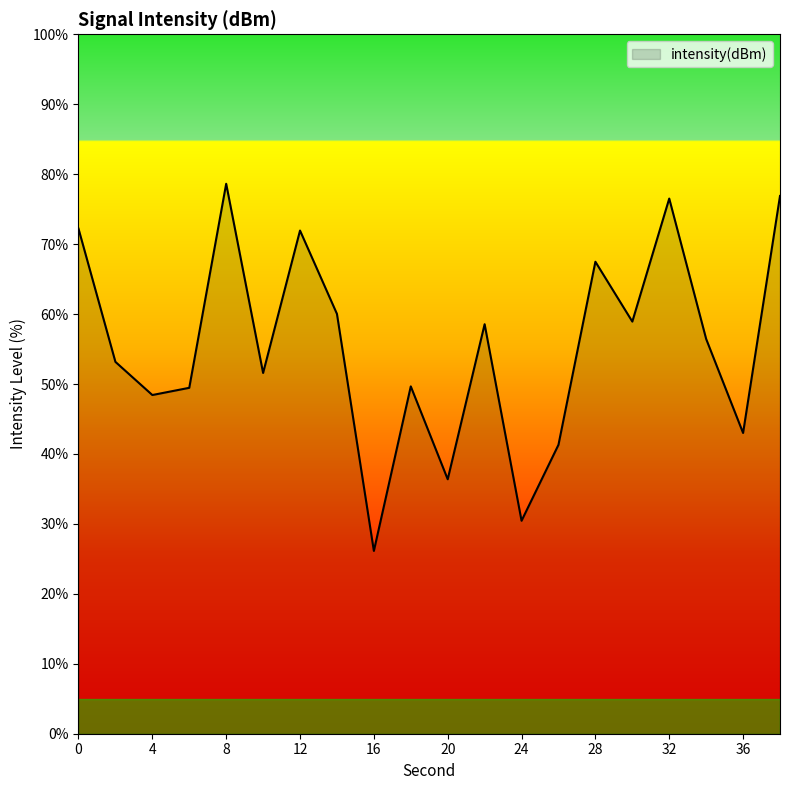

What is the difference between the maximum and minimum values?

52.5